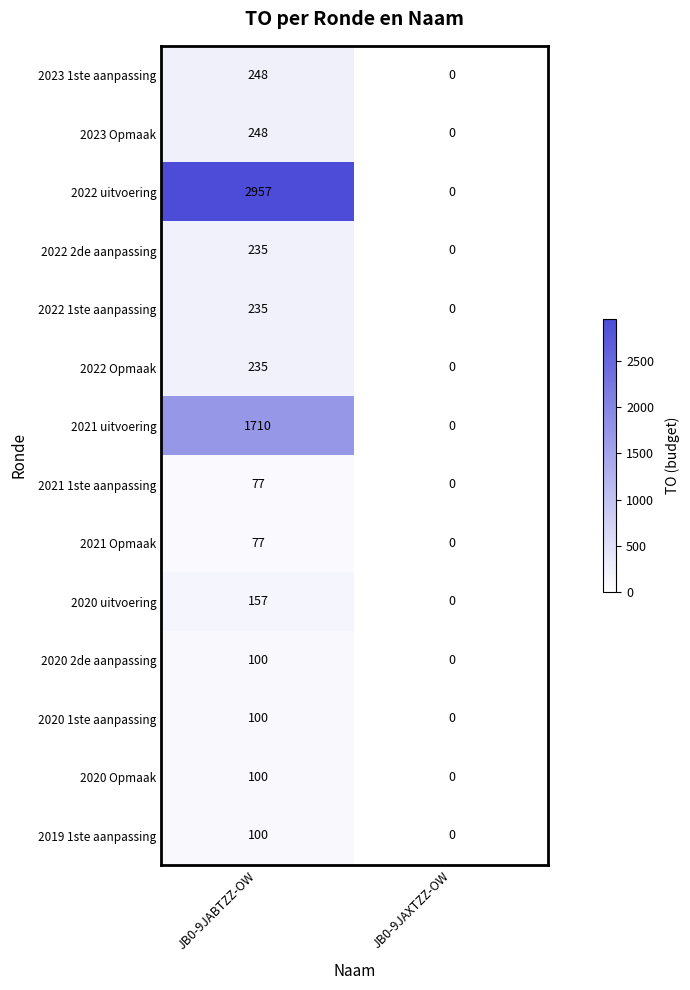

How many values in 2019 1ste aanpassing are above zero?

1